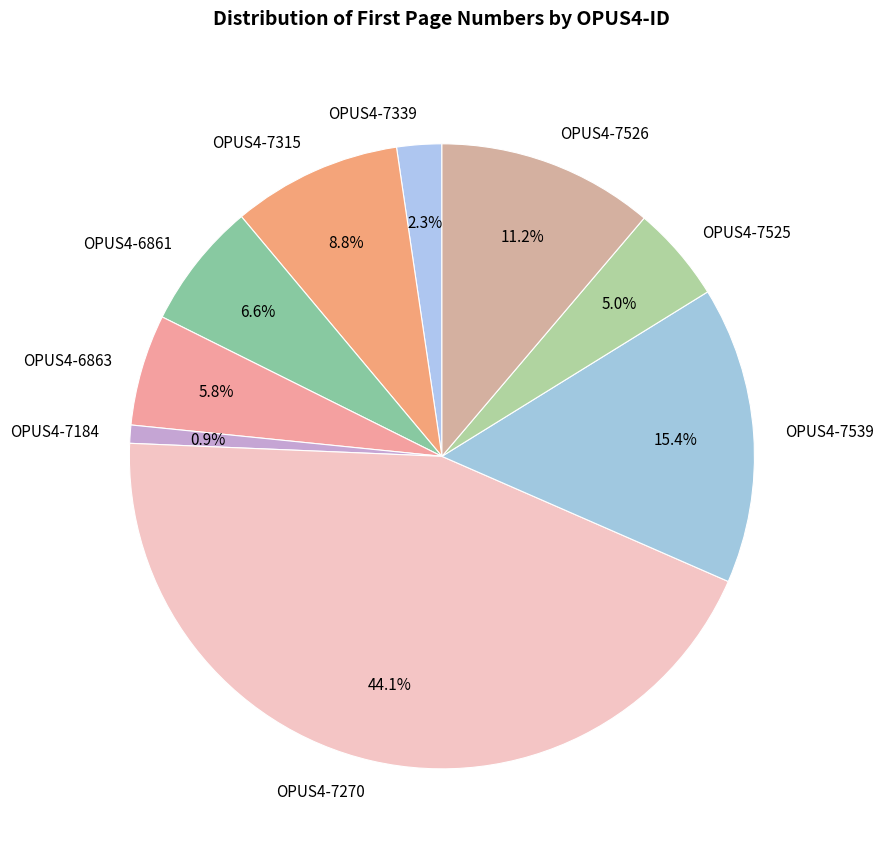

To the nearest percent, what is the difference between the largest and smallest slice percentages?

43%